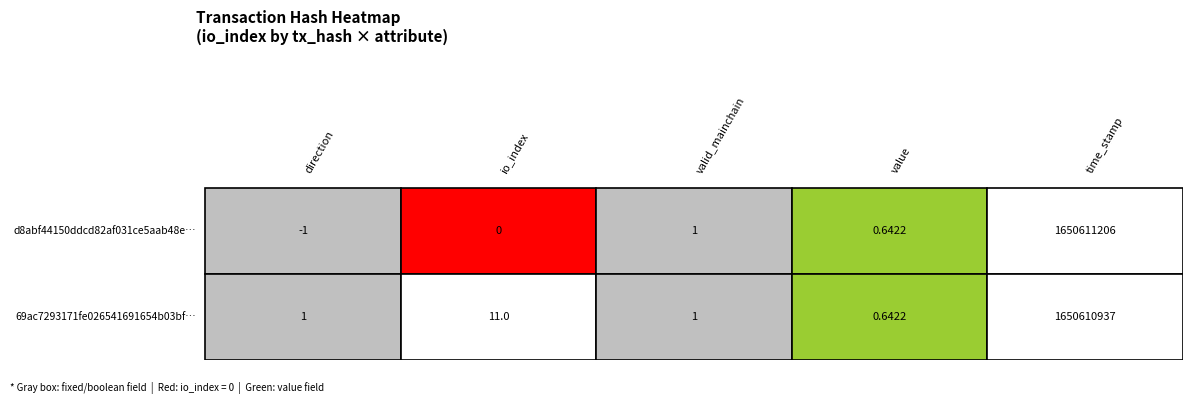

The value of d8abf44150ddcd82af031ce5aab48e749807afe at direction is -1.0. True or false?

True